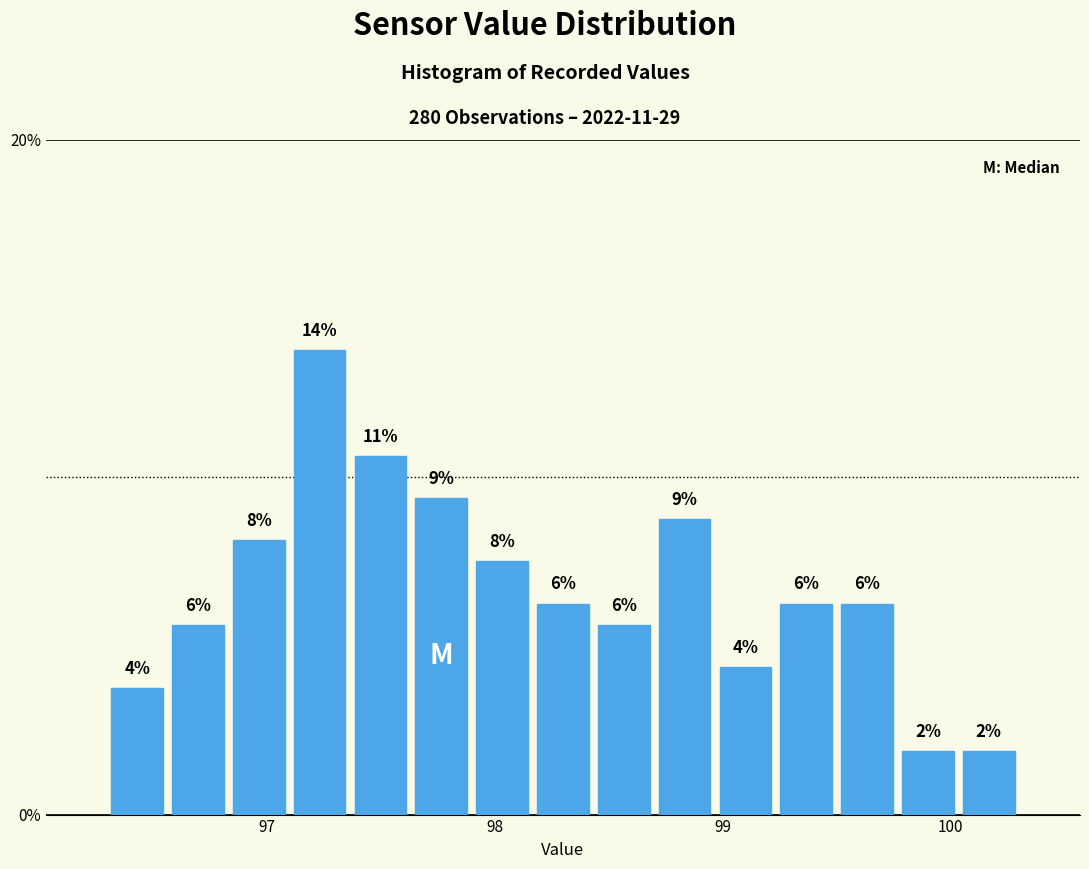

Read against the x-axis, roughly where is the centre of the tallest bar?

97.2